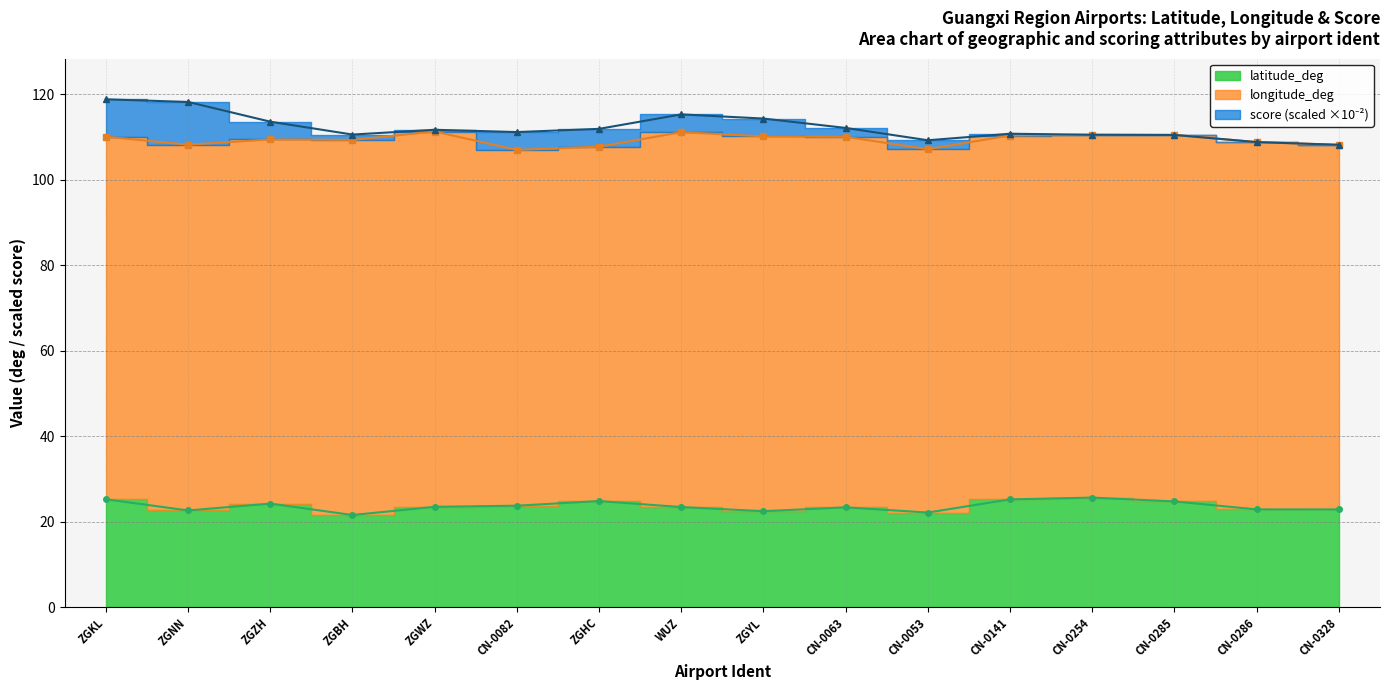

True or false: latitude_deg and longitude_deg intersect in this chart.

False